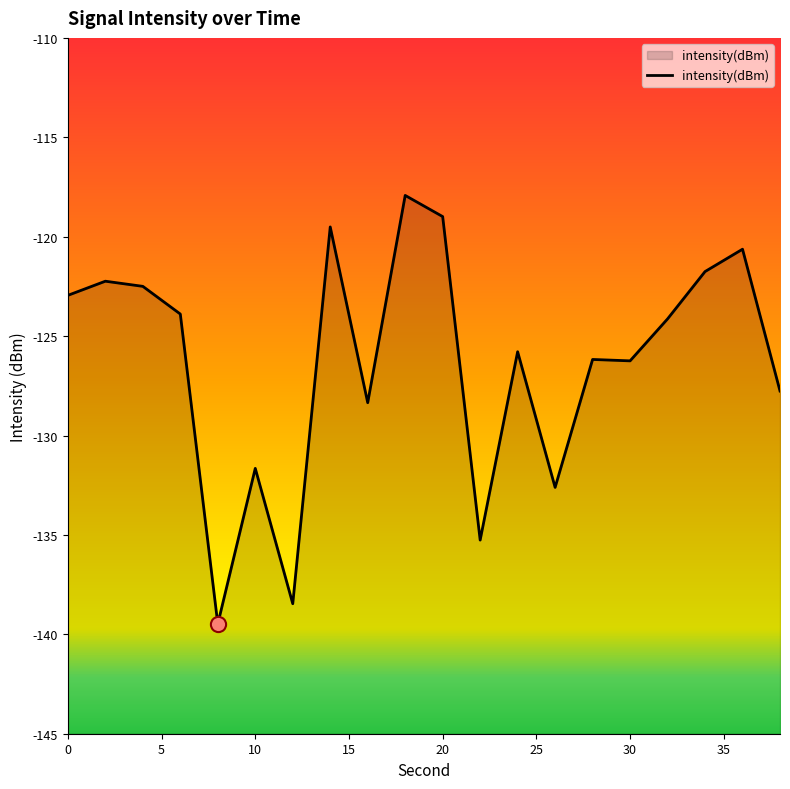

Which has a higher value, 2 or 0?

2